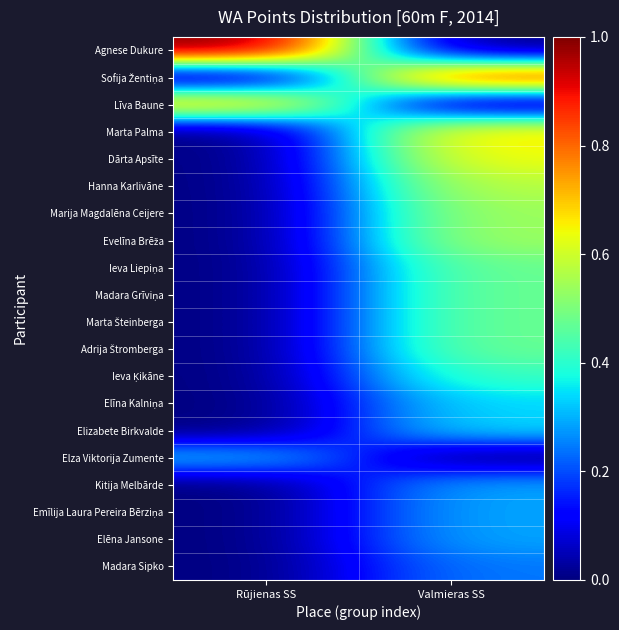

Between Rūjienas SS and Valmieras SS, which is larger?

Rūjienas SS